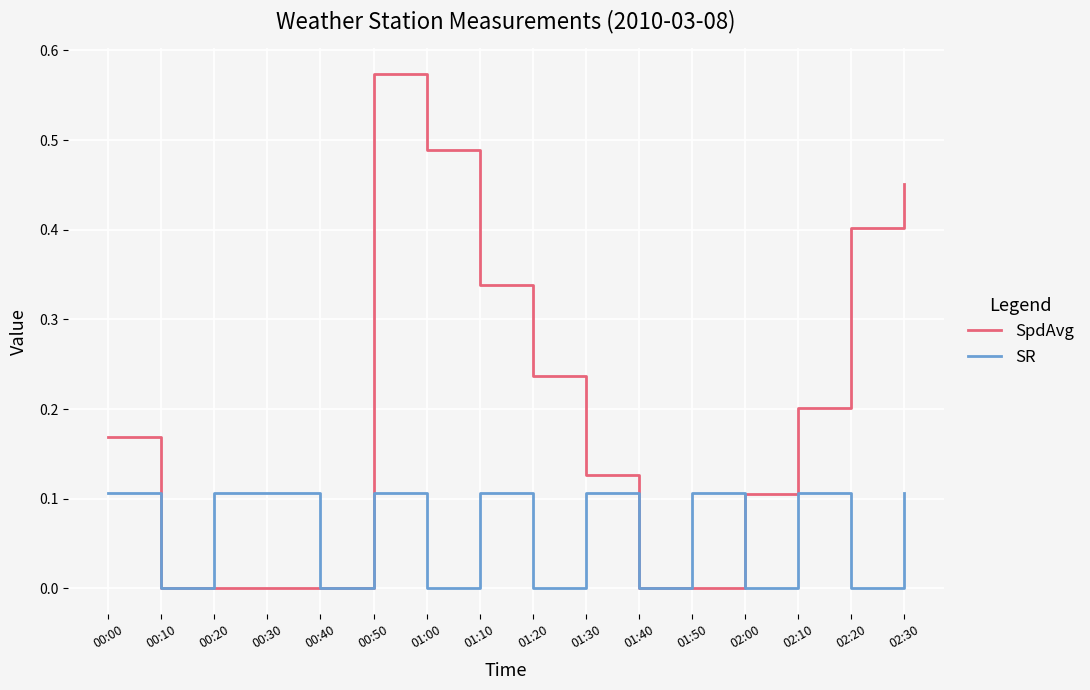

How many interior local valleys does the SR series have?

7